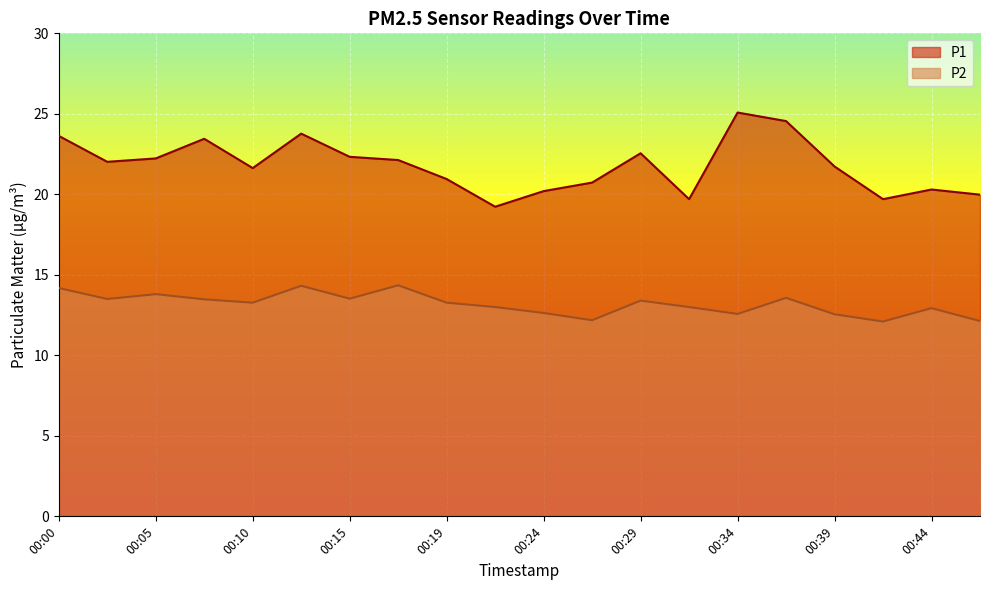

Where does the P1 series first go above 22?

00:00